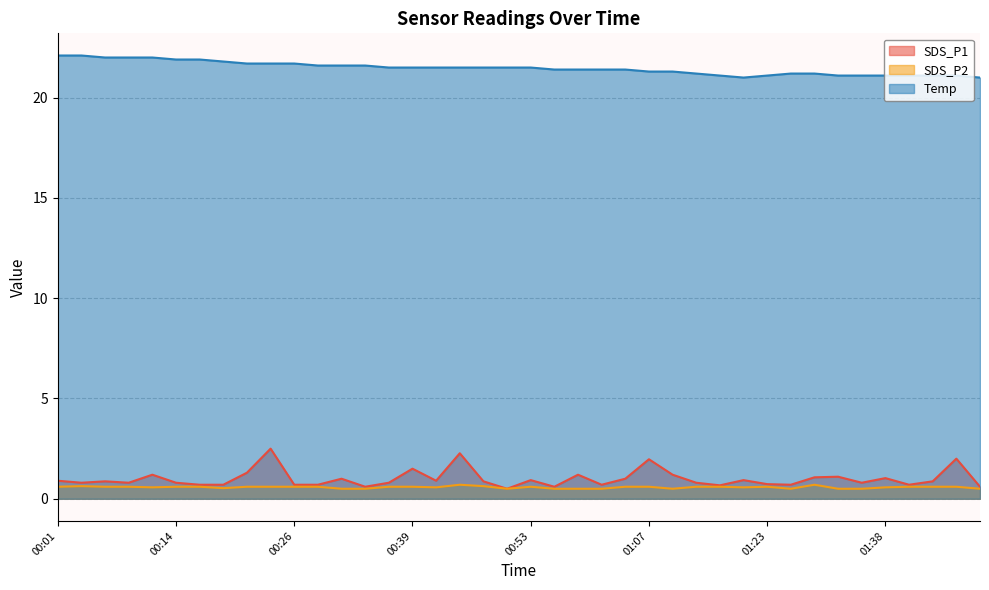

The SDS_P1 series shows 1.0 at 01:38. True or false?

True